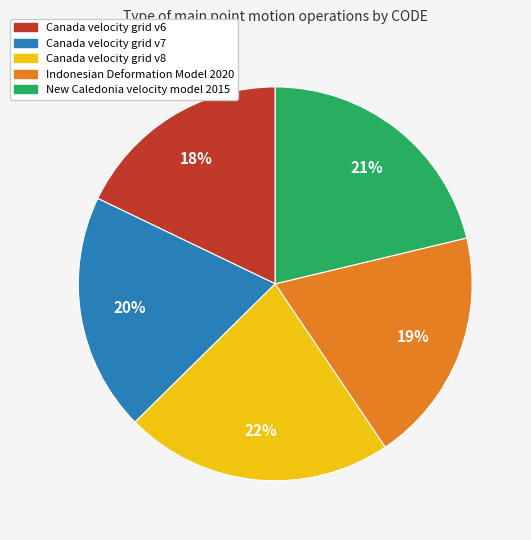

Is it true that Canada velocity grid v8 is 22% of the pie?

True